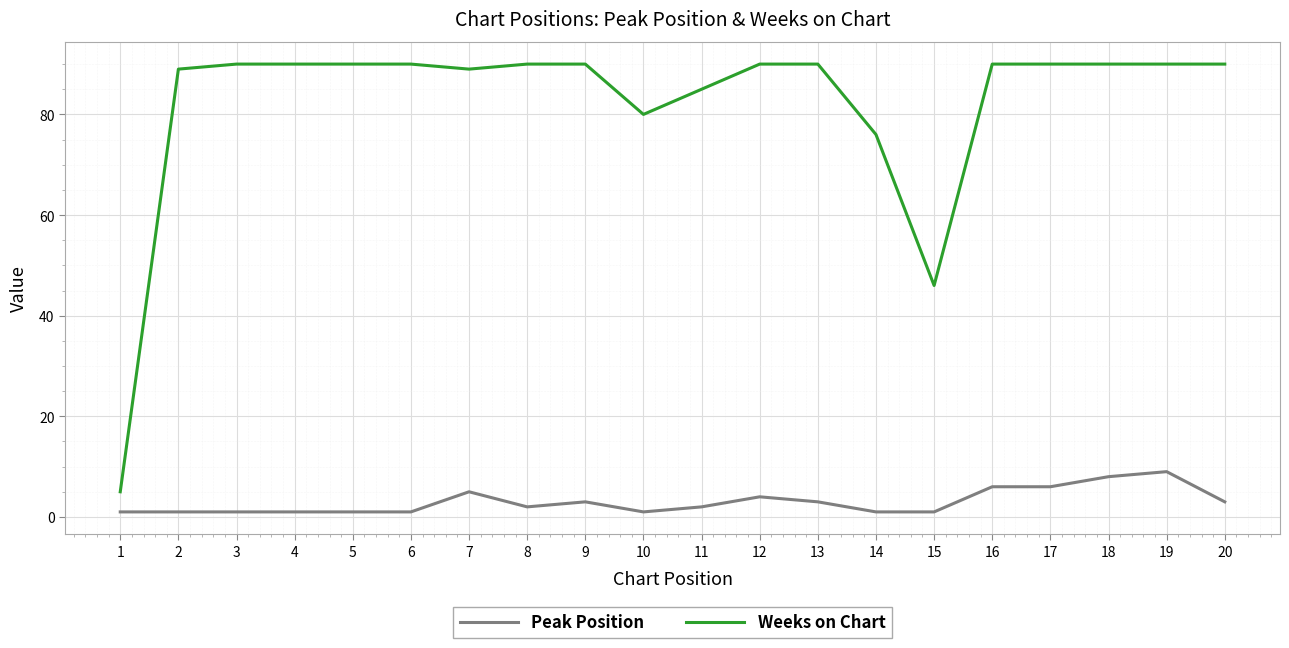

Rank the series by their maximum value, from highest to lowest.

Weeks on Chart, Peak Position